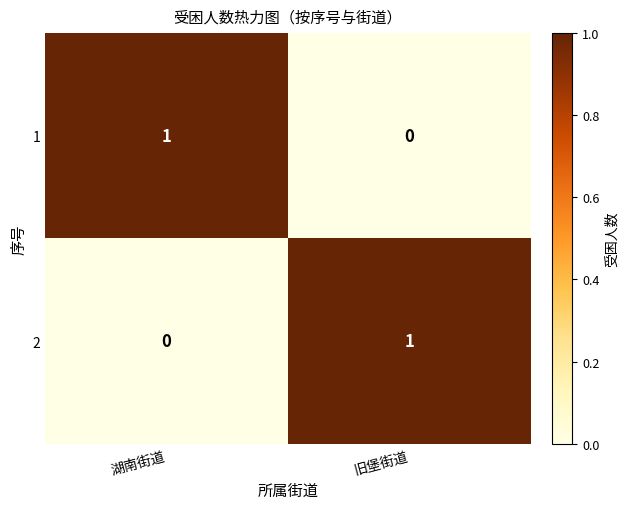

The value of 2 at 湖南街道 is 0. True or false?

True